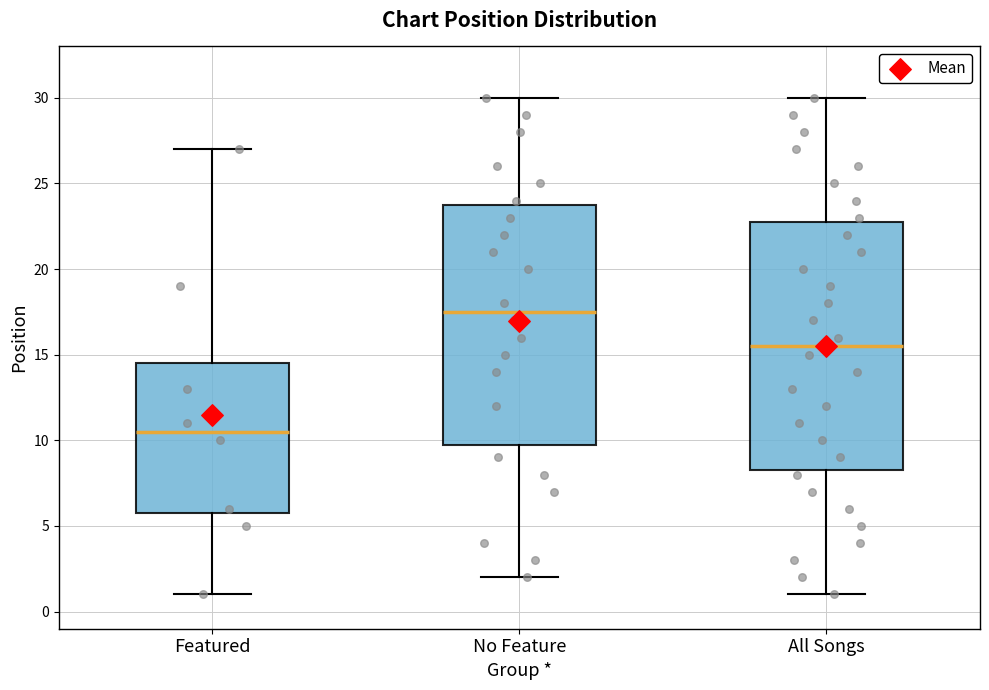

Where does the upper whisker of the box for Featured end on the y-axis? The values are not printed on the chart, so give them approximately, as read against the axis.

27.0